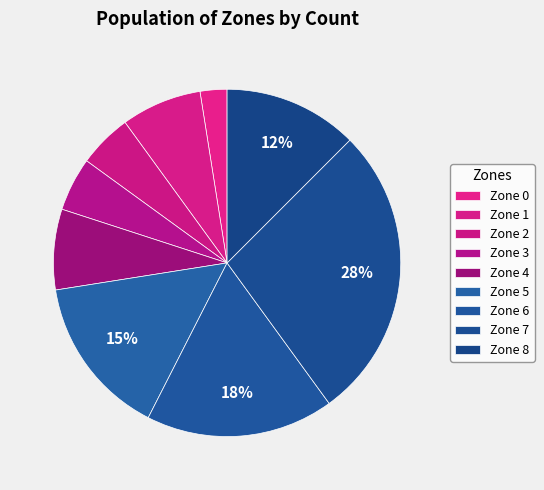

Count the number of slices in the pie.

9